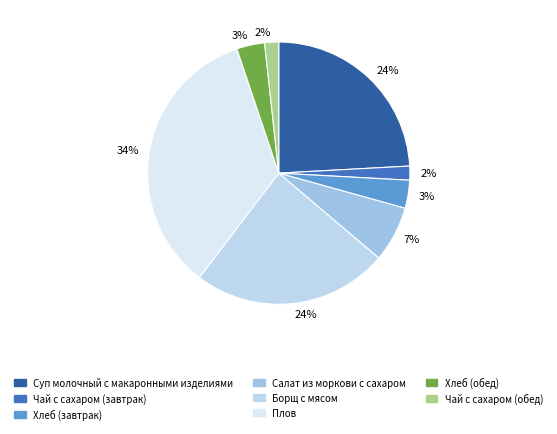

Count the number of slices in the pie.

8